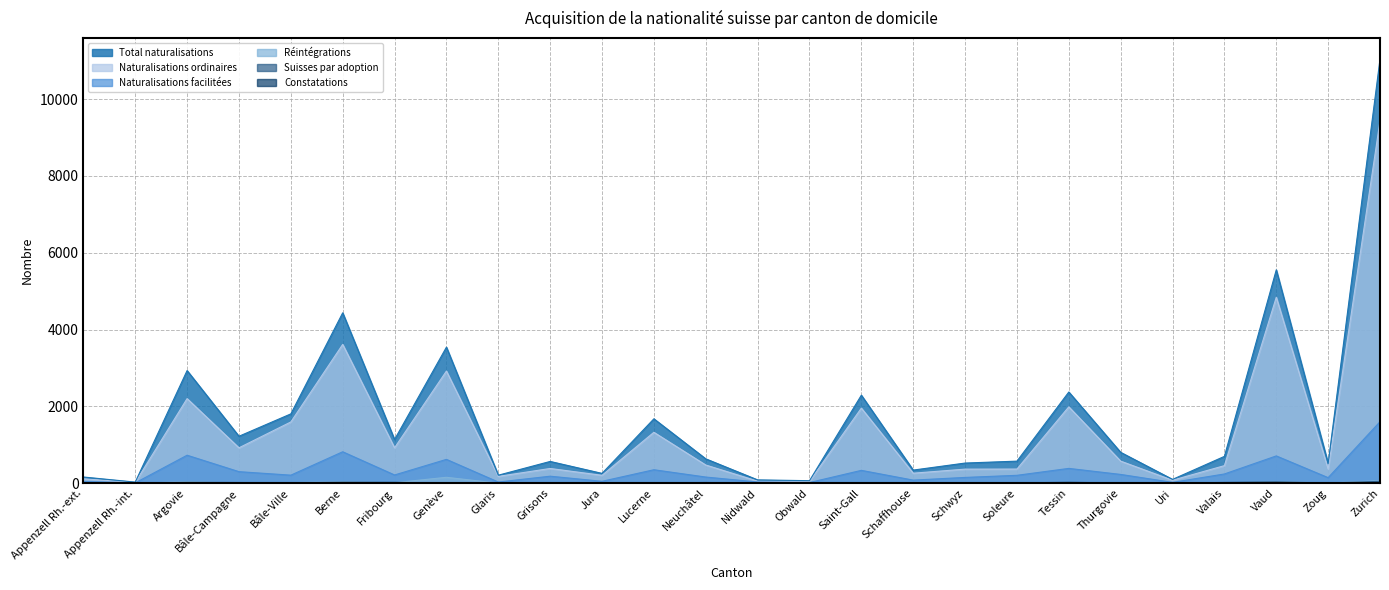

What is the label of the 18th point from the left?

Schwyz